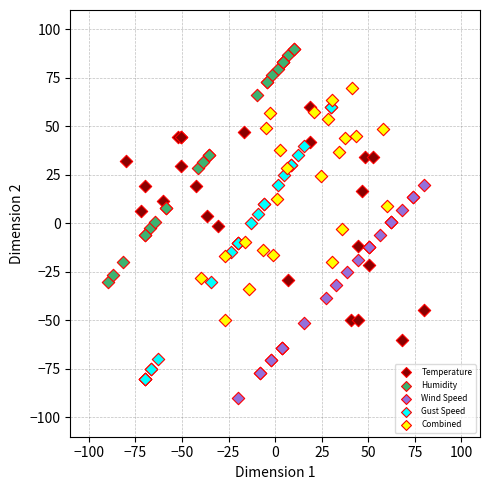

What are all the series names shown in the legend?

Temperature, Humidity, Wind Speed, Gust Speed, Combined